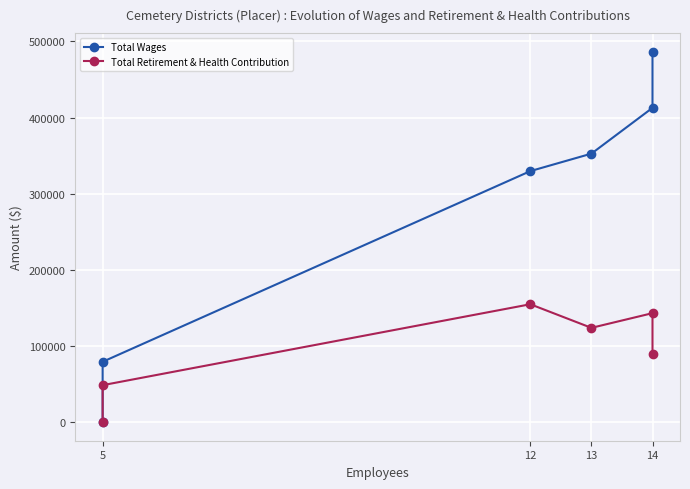

What are all the series names shown in the legend?

Total Wages, Total Retirement & Health Contribution